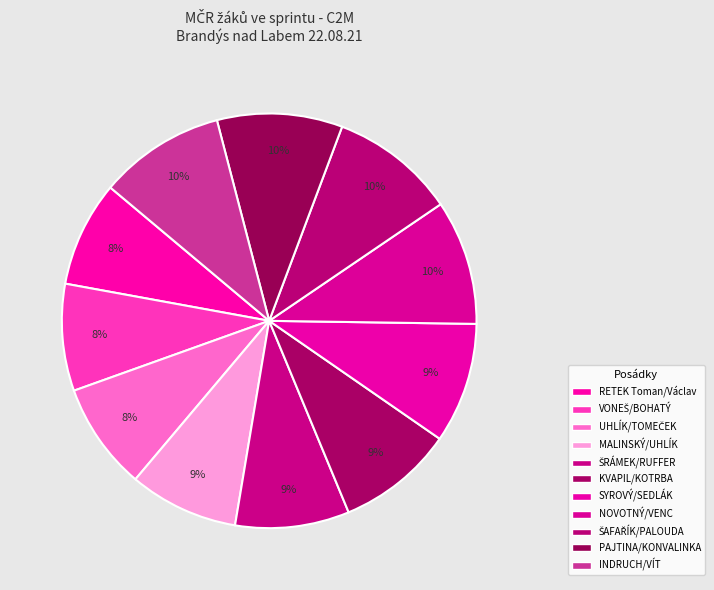

What percentage do PAJTINA/KONVALINKA and ŠAFAŘÍK/PALOUDA together represent?

19.6%